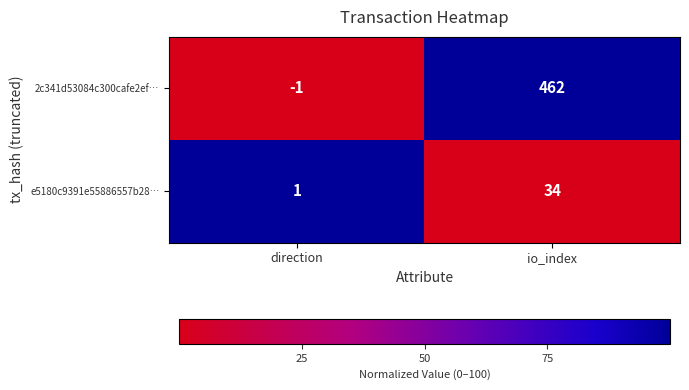

Reading right to left, transcribe all the data shown in this chart.

2c341d53084c300cafe2ef…: io_index=462	direction=-1
e5180c9391e55886557b28…: io_index=34	direction=1